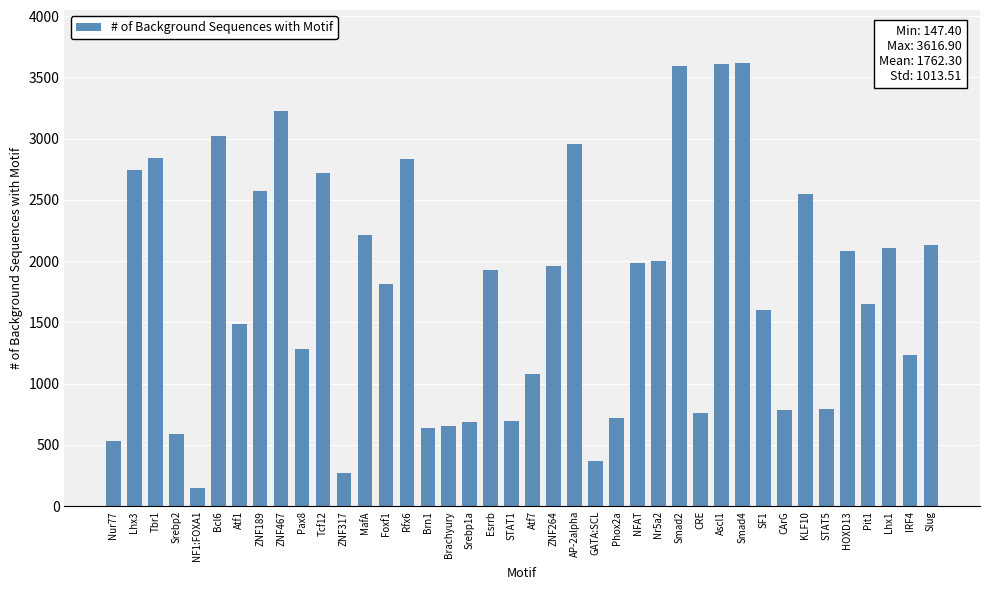

What is the change in value from Lhx3 to Bcl6?

+278.8